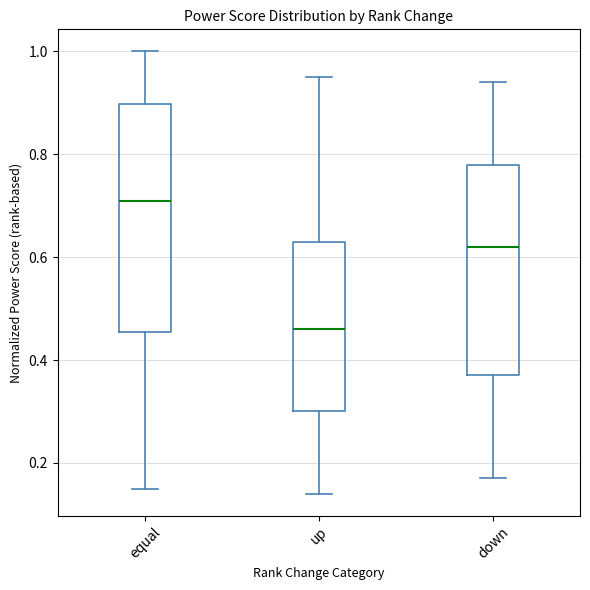

Reading left to right, transcribe this box plot: for each box, give where its median line is, the range the box spans, and where its two whiskers end, as read against the y-axis. The values are not printed on the chart, so give them approximately, as read against the axis.

equal: median 0.72, box 0.46 to 0.90, whiskers 0.16 to 1.00
up: median 0.46, box 0.30 to 0.64, whiskers 0.14 to 0.96
down: median 0.62, box 0.38 to 0.78, whiskers 0.18 to 0.94